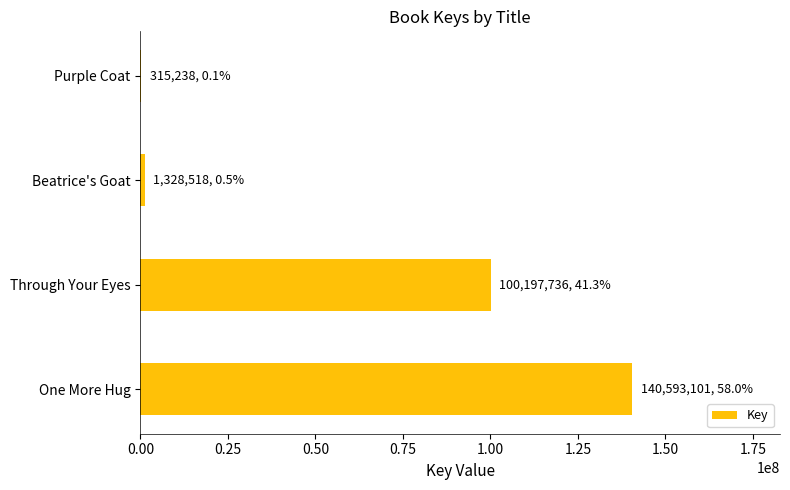

Reading bottom to top, list all the values displayed in this chart.

One More Hug=140593101	Through Your Eyes=100197736	Beatrice's Goat=1328518	Purple Coat=315238